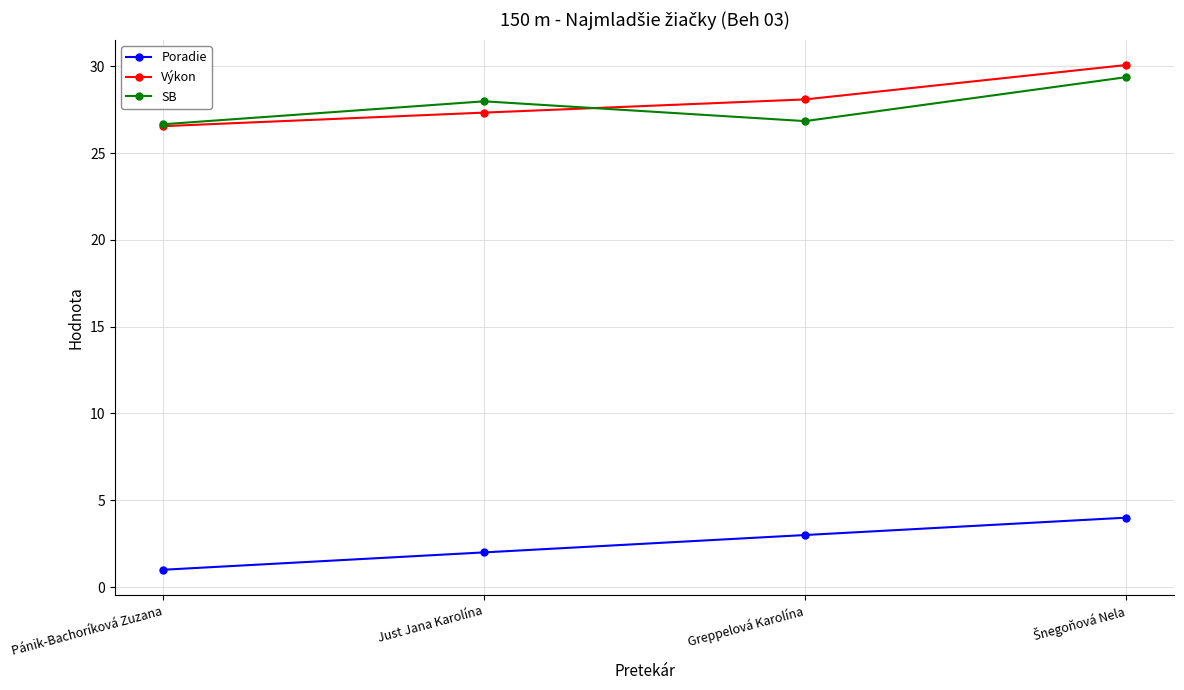

Is this an area chart (filled region under the line)?

No